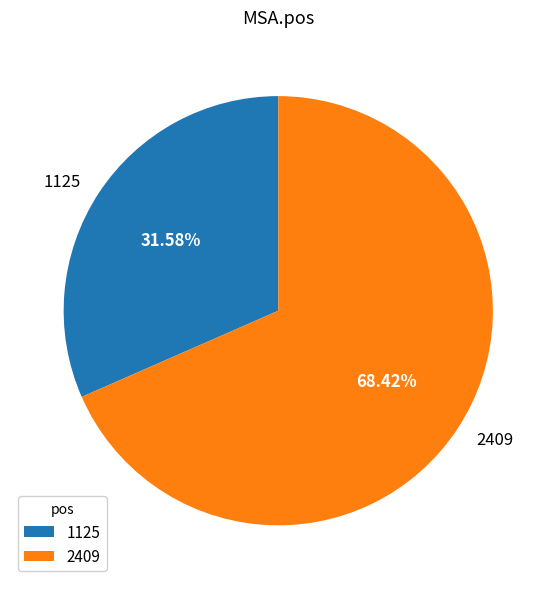

To the nearest percent, what is the average slice percentage?

50%